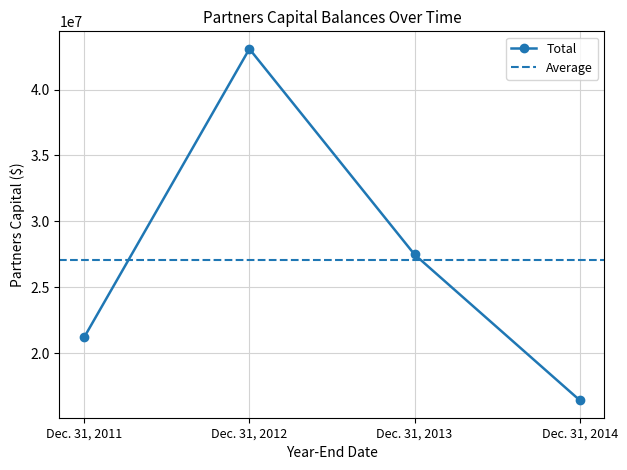

At which label is the value closest to 29756079?

Dec. 31, 2013